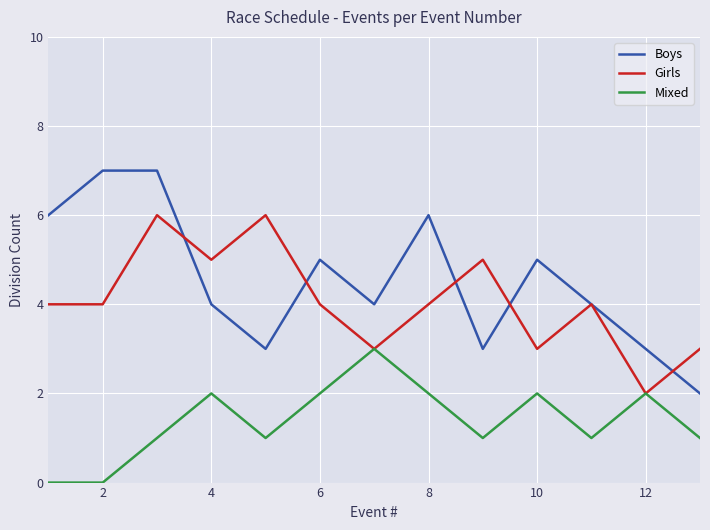

Reading left to right, extract all data points from this chart.

Boys: 6	7	7	4	3	5	4	6	3	5	4	3	2
Girls: 4	4	6	5	6	4	3	4	5	3	4	2	3
Mixed: 0	0	1	2	1	2	3	2	1	2	1	2	1